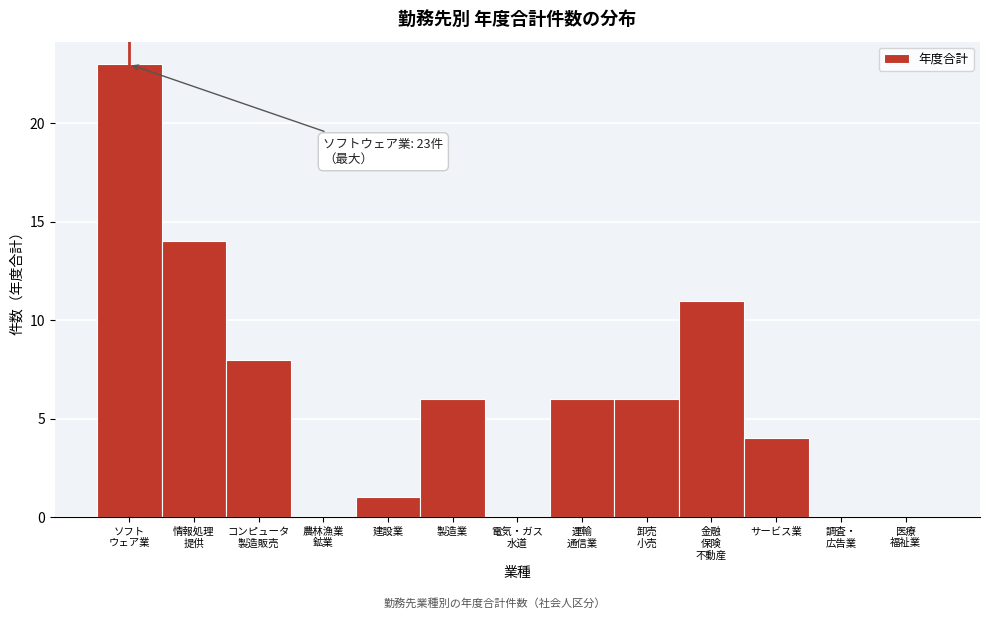

What is the sum of all values?

79